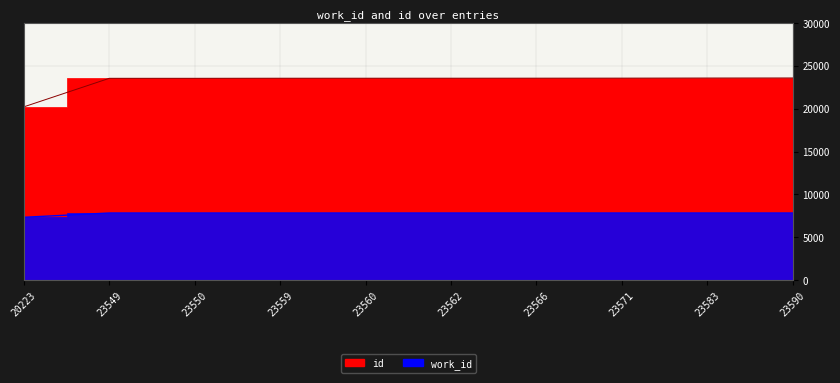

Between 20223 and 23571, which is larger?

23571